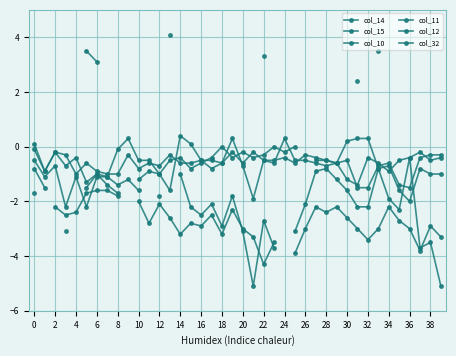

Where do col_12 and col_10 first cross each other?

14 and 16